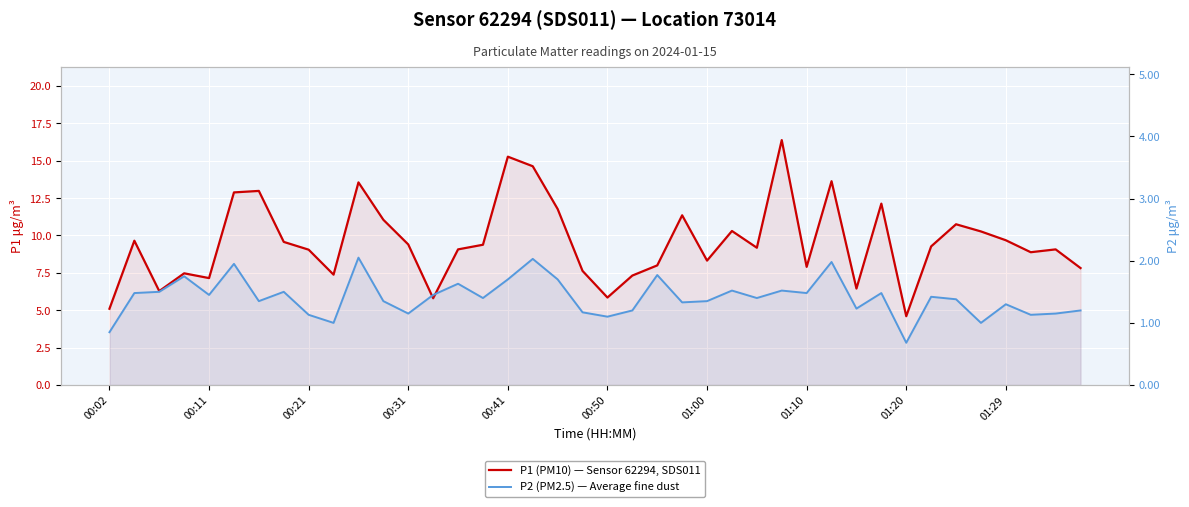

What is the total value across all series at 01:10?

9.4